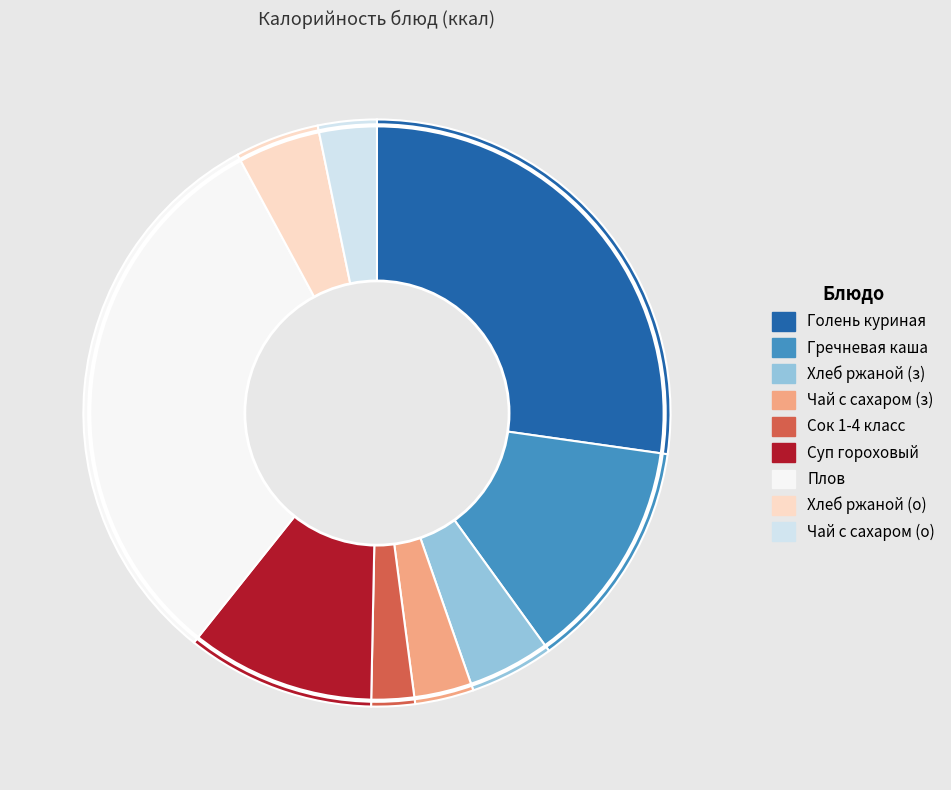

Is there a majority slice in this chart?

No